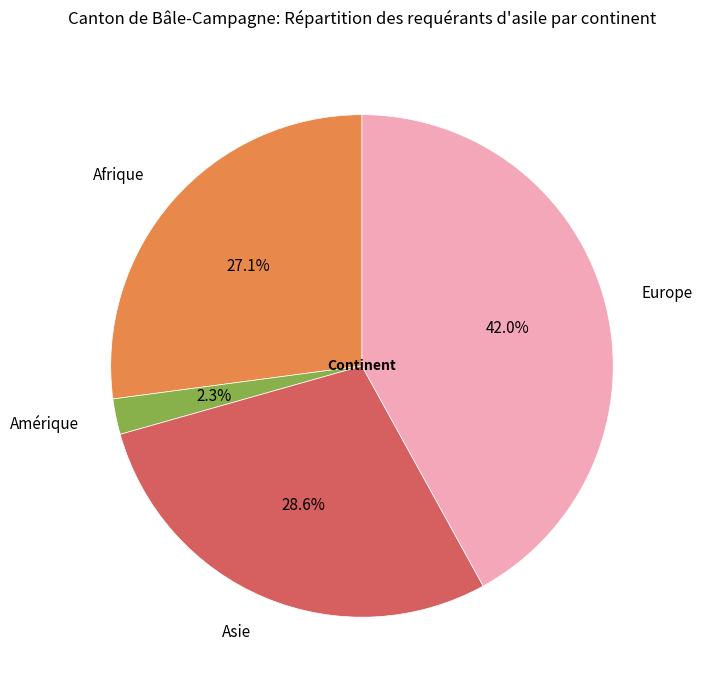

What percentage do Amérique and Asie together represent?

30.9%